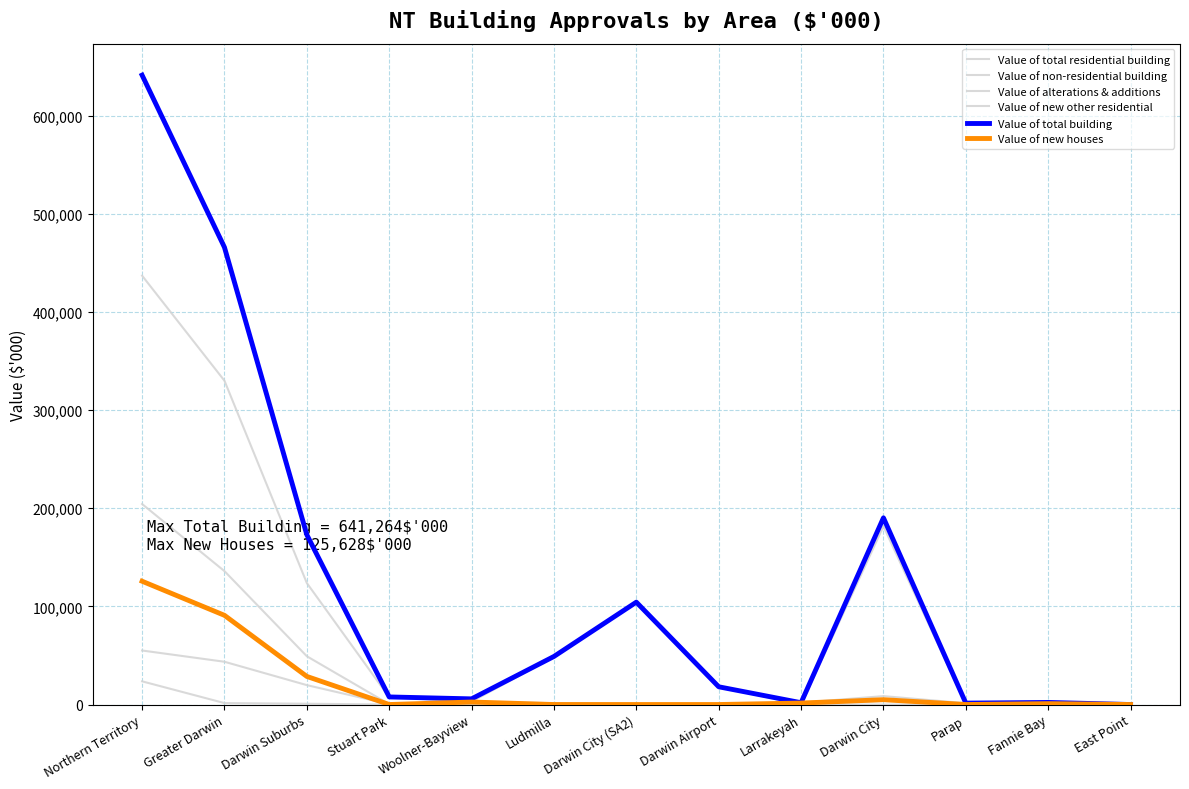

What is the difference between the highest and lowest values at Larrakeyah?

1829.6